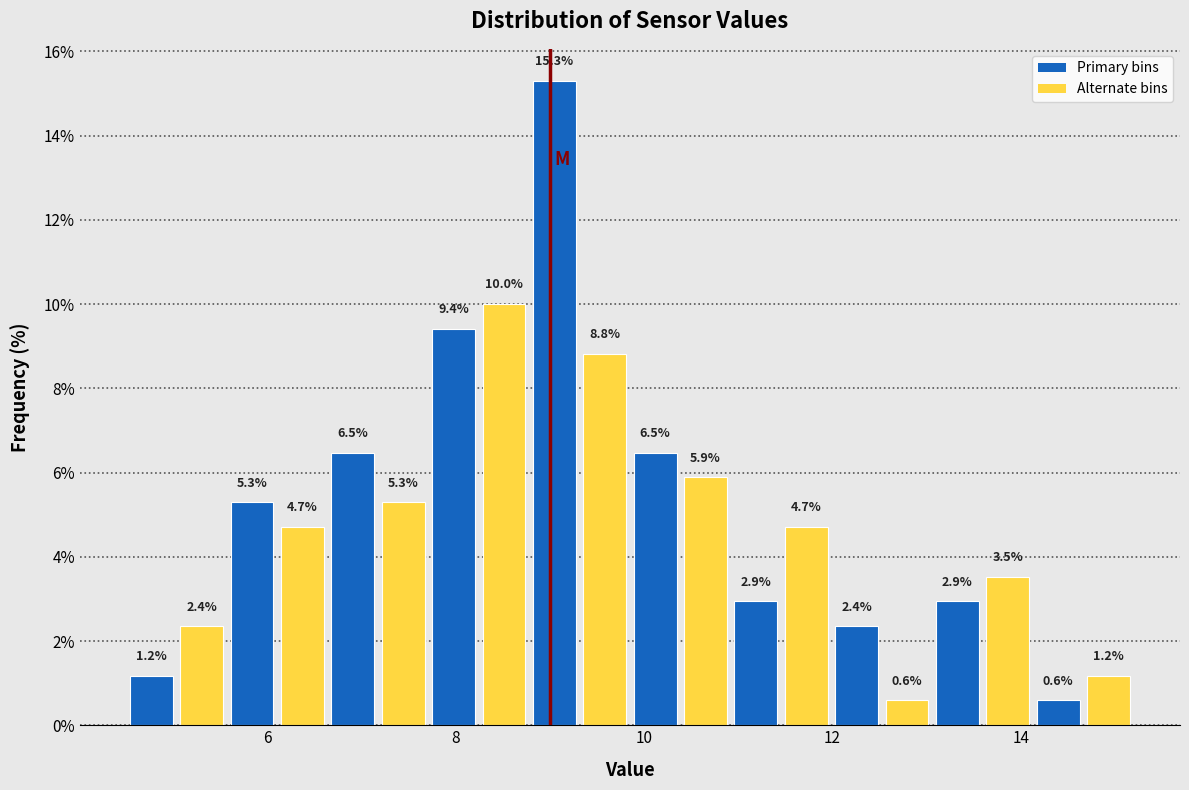

Read against the x-axis, roughly where is the centre of the tallest bar?

9.0